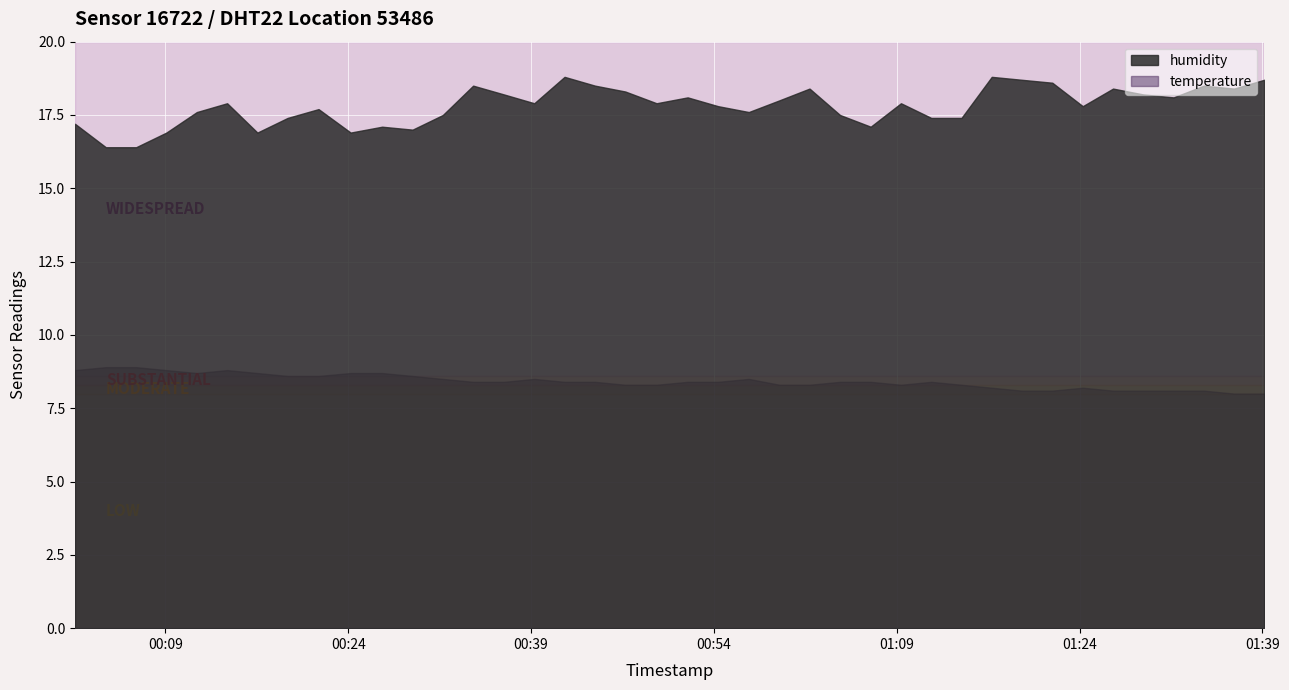

What are all the series names shown in the legend?

temperature, humidity